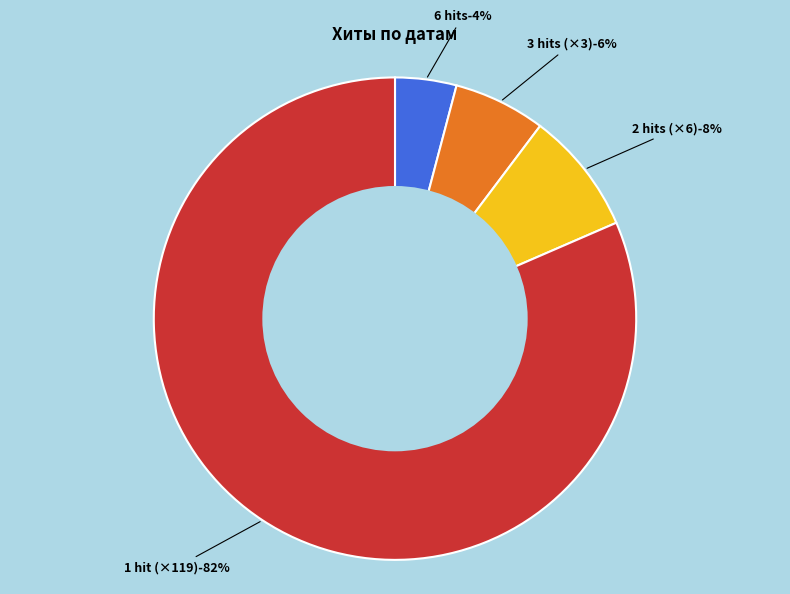

Is it true that 2023-04-11 is 1% of the pie?

False